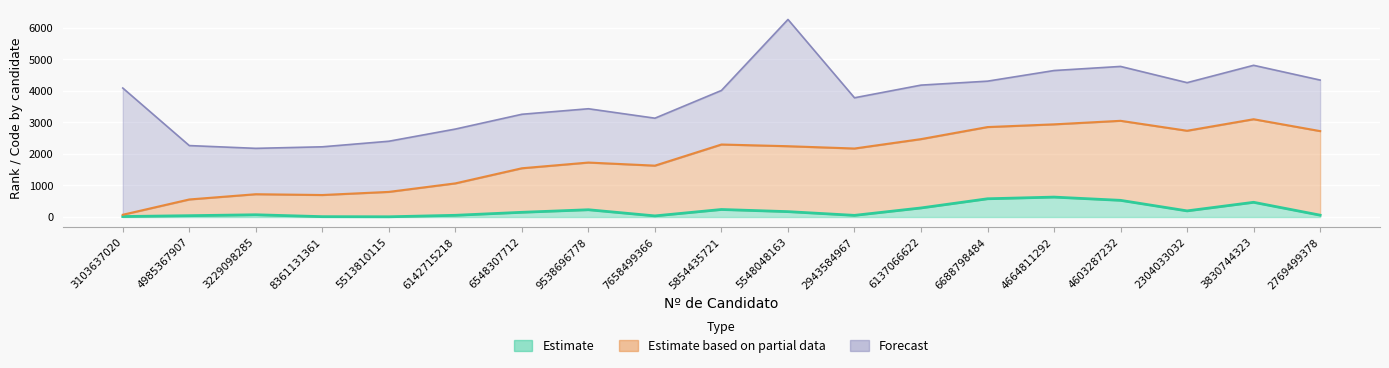

What is the label of the 7th point from the left?

6548307712